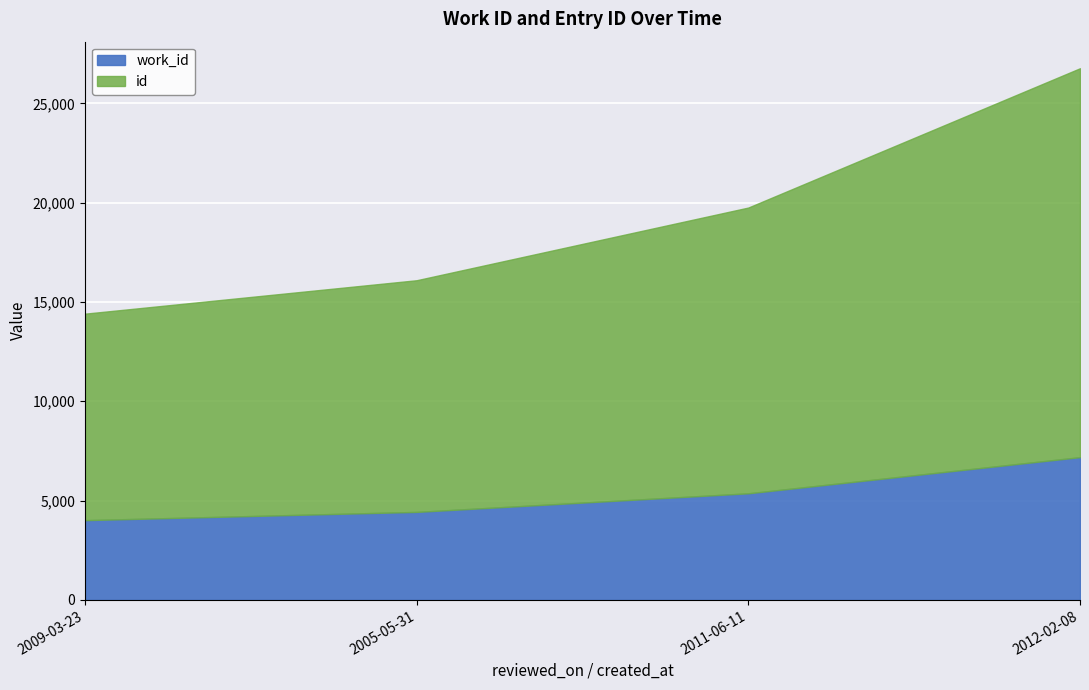

What is the total value across all series at 2009-03-23?

14413